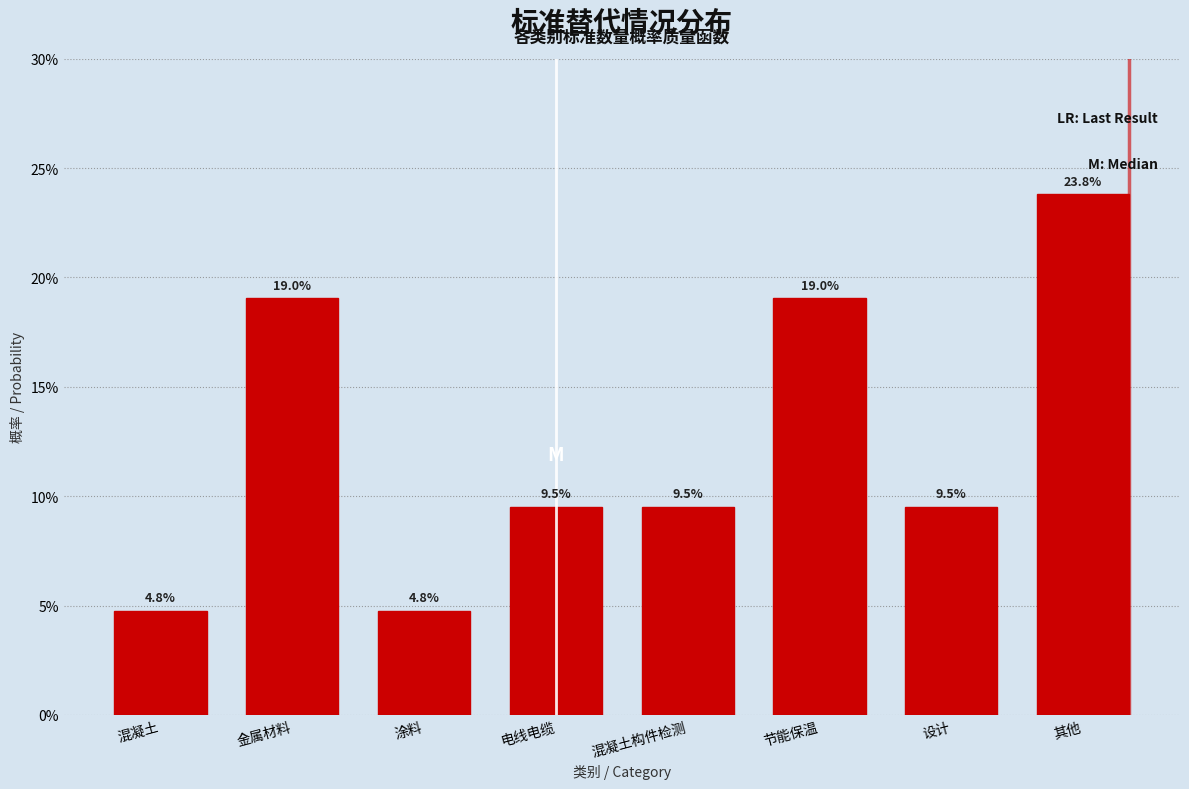

Are the bars horizontal?

No